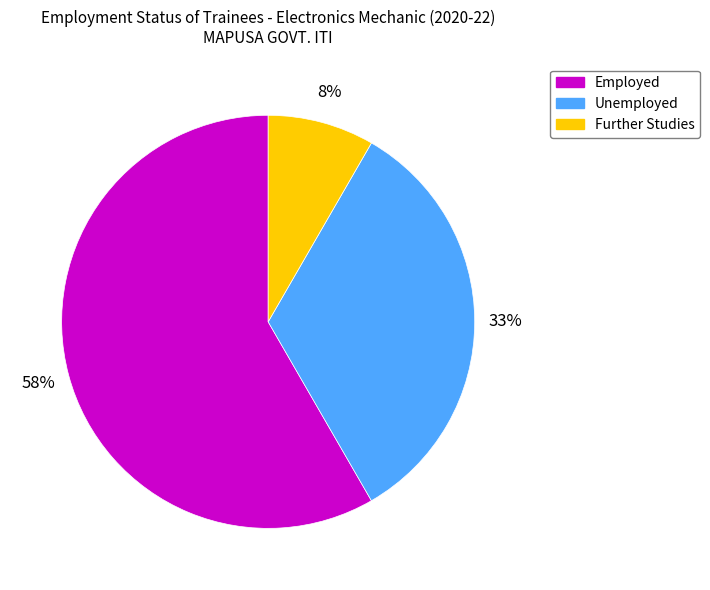

True or false: Employed accounts for 47% of the total.

False